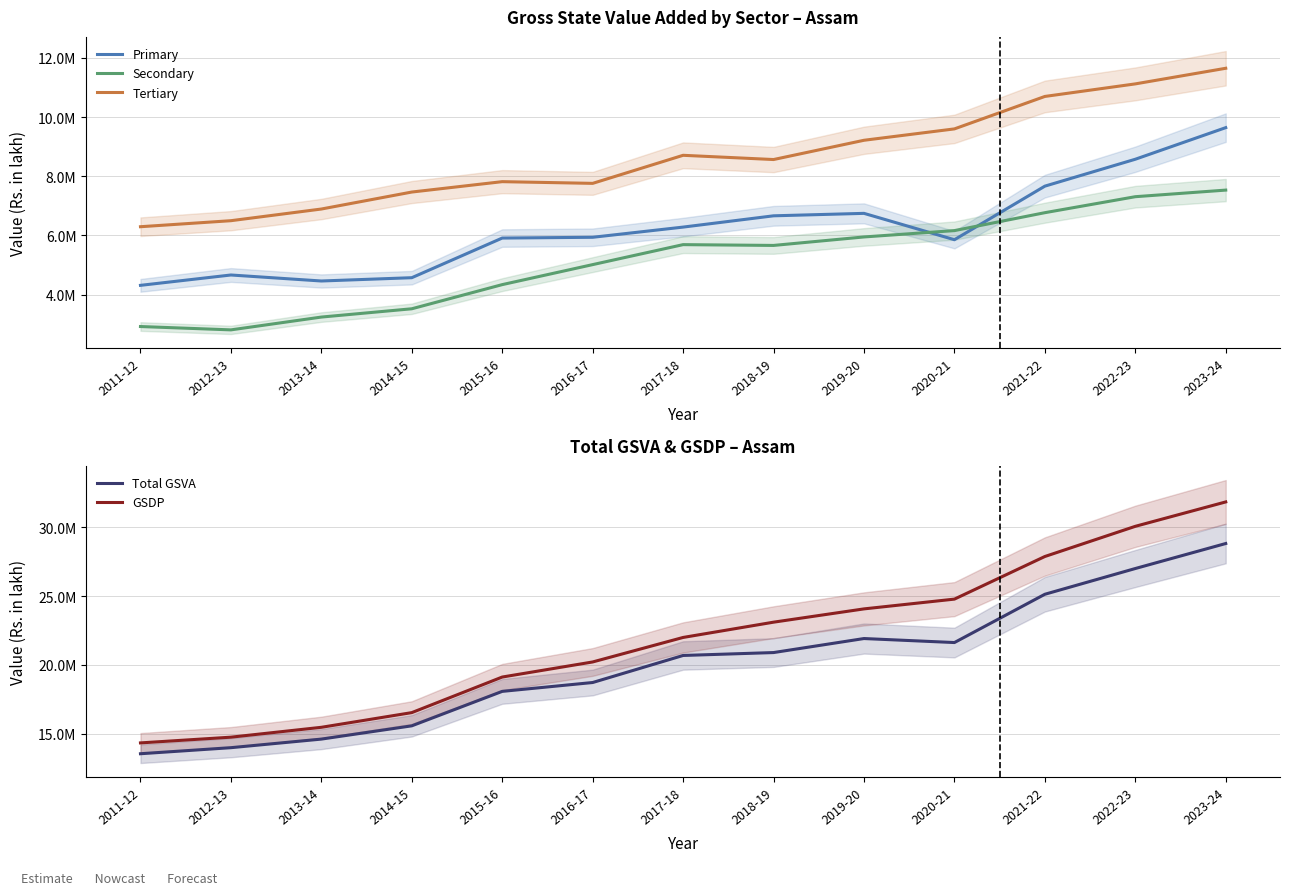

True or false: GSDP has a value of 24781923.0 at 2020-21.

True